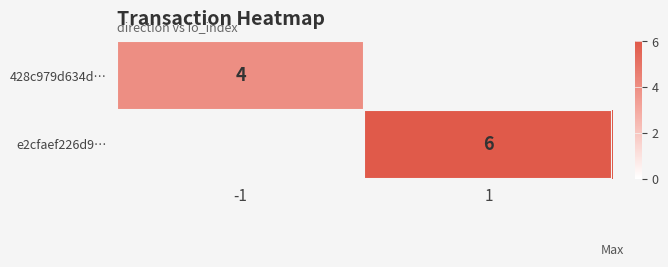

The value of e2cfaef226d9… at 1 is 3.6. True or false?

False